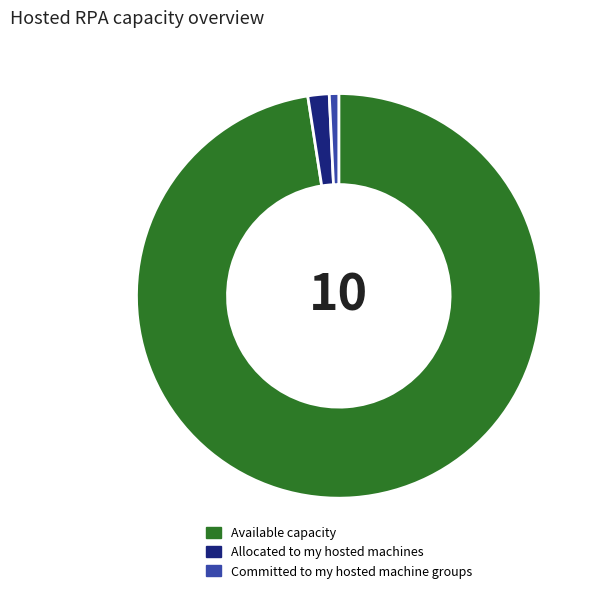

Which has a higher value, Committed to my hosted machine groups or Allocated to my hosted machines?

Allocated to my hosted machines